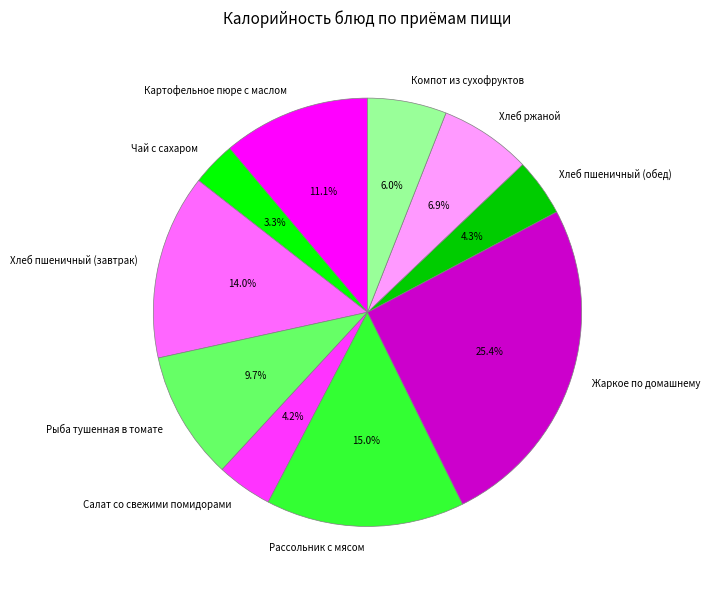

What is the largest slice in the pie chart?

Жаркое по домашнему